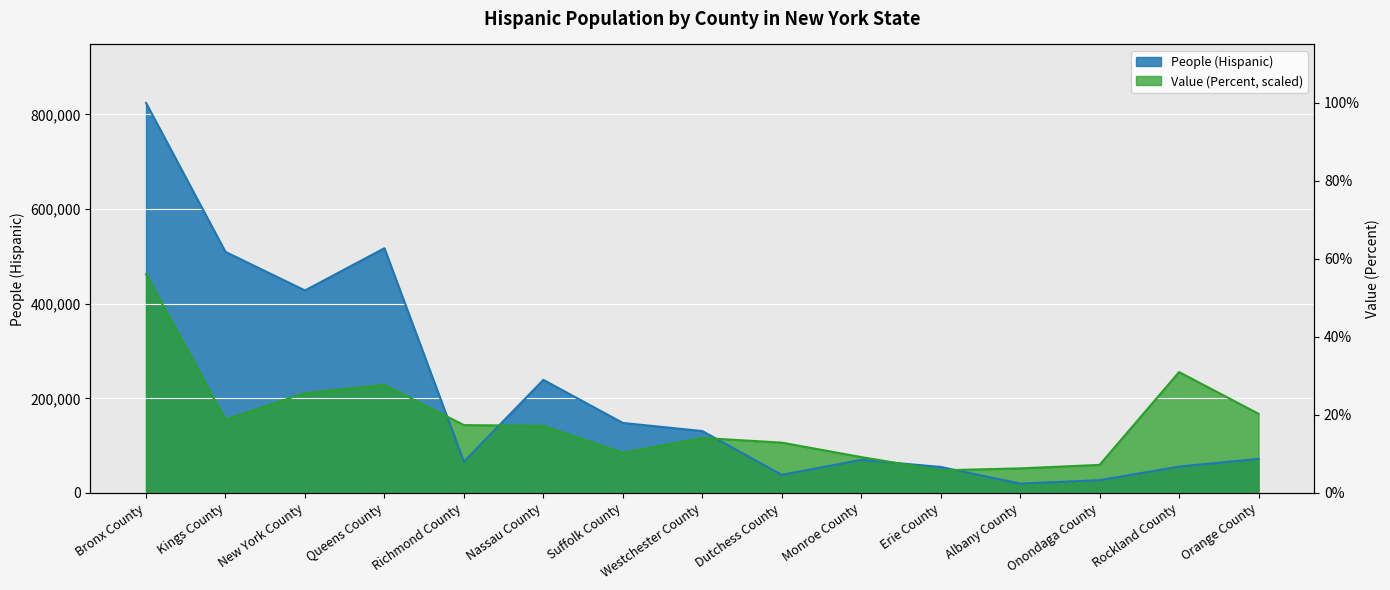

Rank the series by their average value, from highest to lowest.

People (Hispanic), Value (Percent)